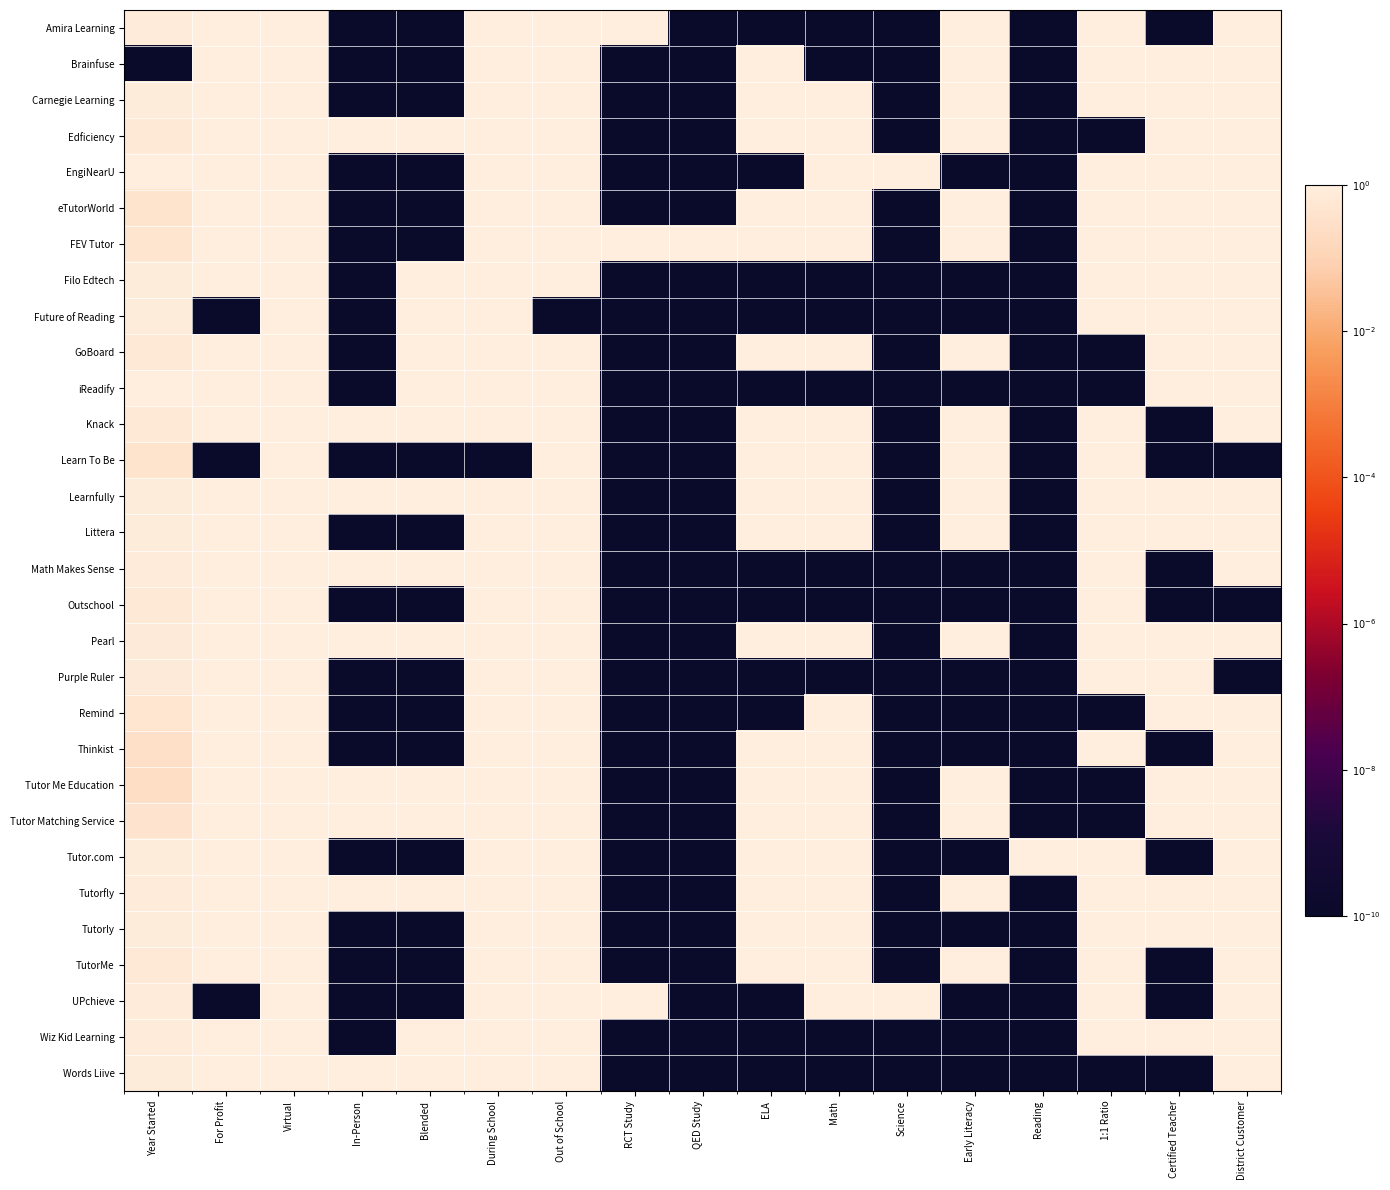

Which series has the largest total across all categories?

Learnfully